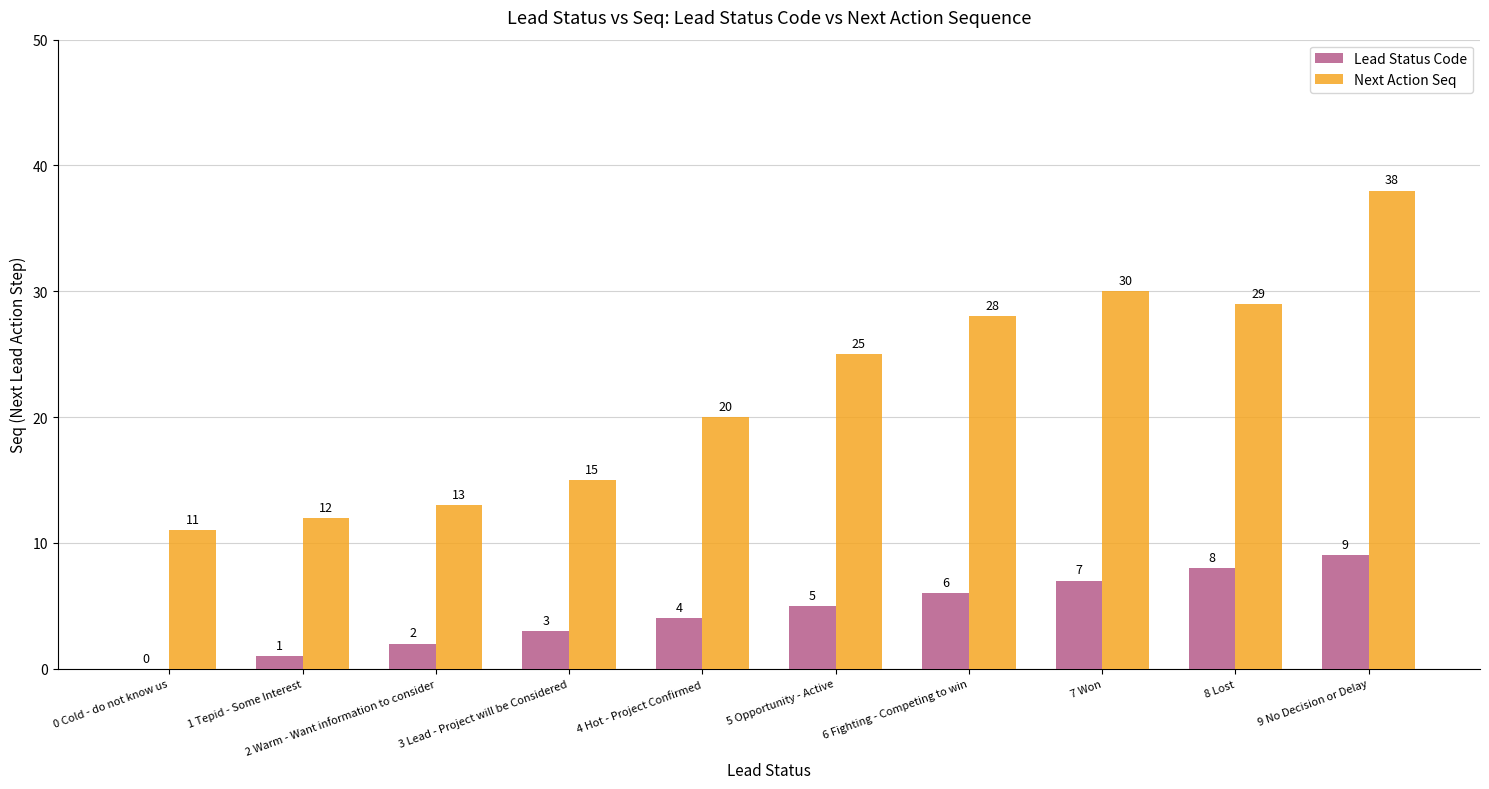

What is the sum of all Next Action Seq values?

221